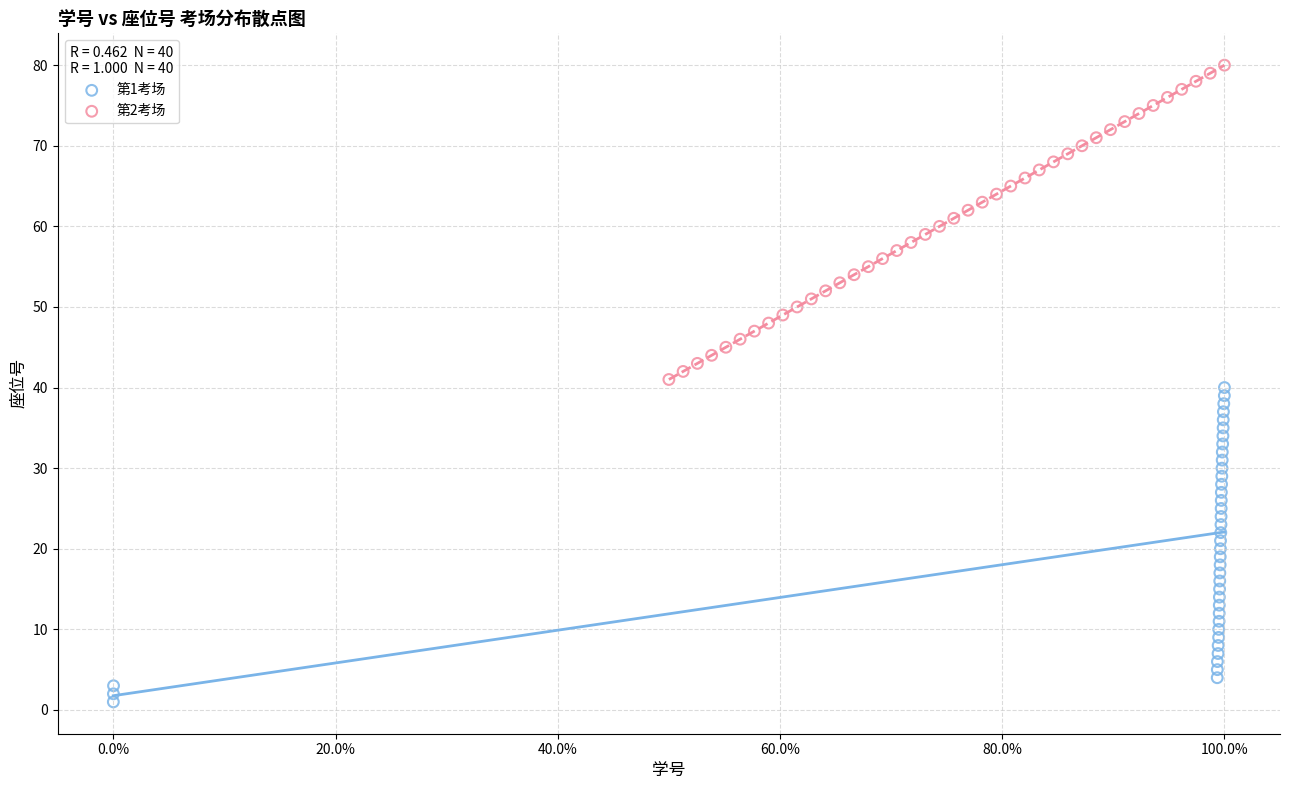

Which series contains the highest Y value?

第2考场